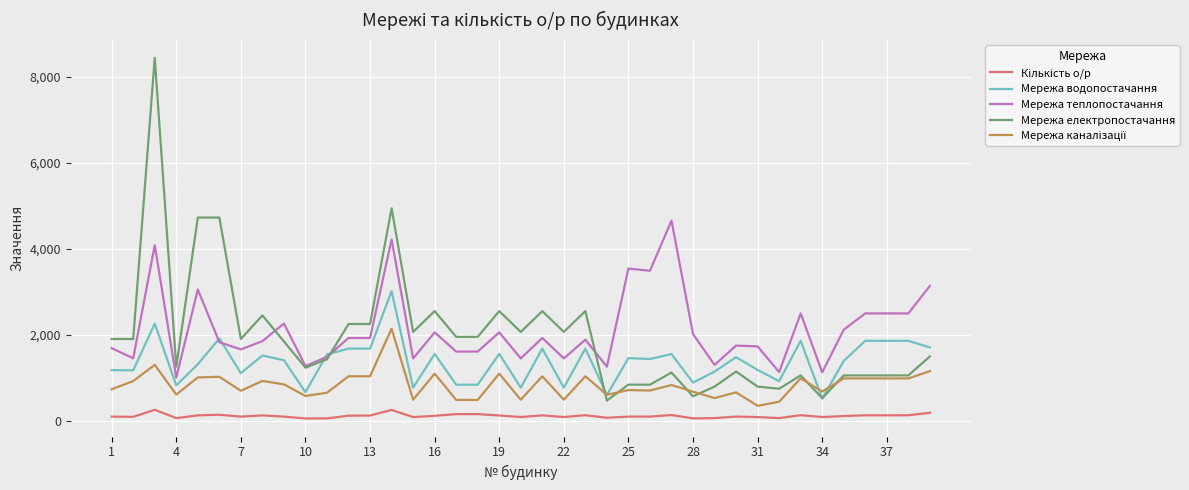

Which series has the largest range (max minus min)?

Мережа електропостачання